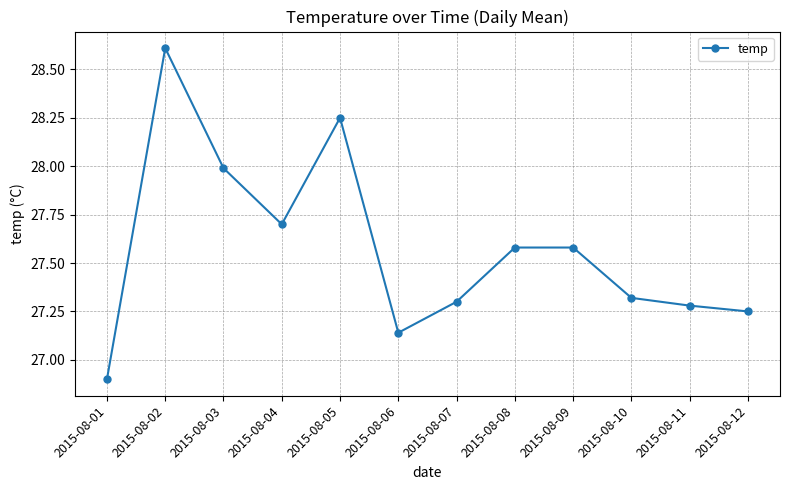

What is the change in value from 2015-08-05 to 2015-08-10?

-0.9